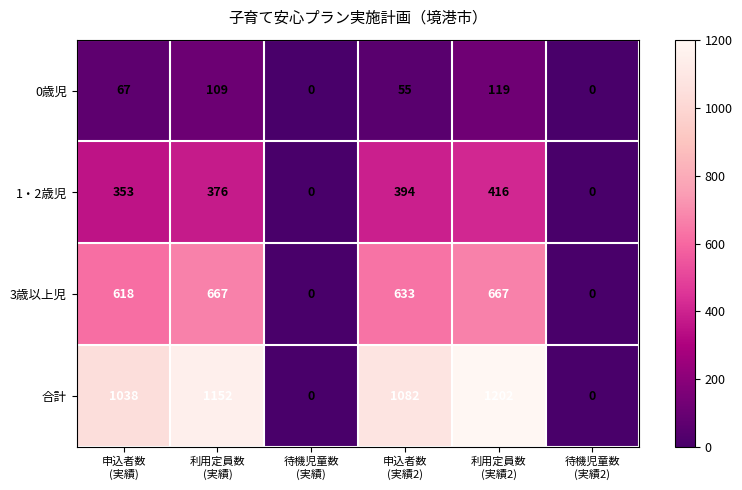

Which series has the largest range (max minus min)?

合計